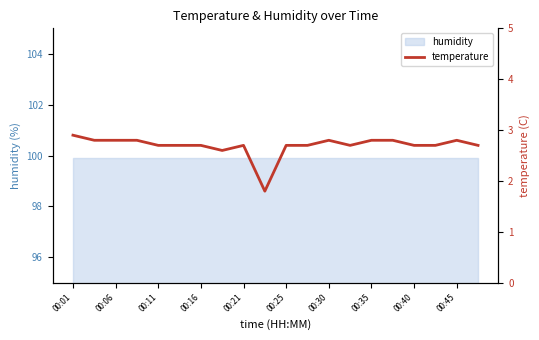

What is the minimum value for temperature?

1.8